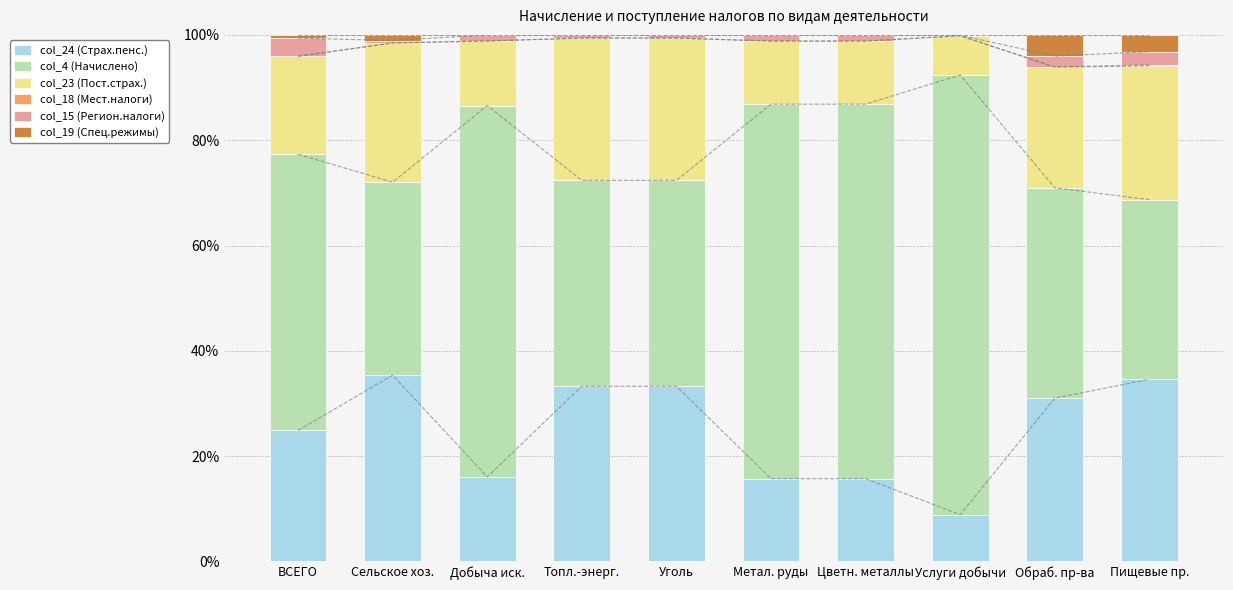

What is the sum of all col_4 (Начислено) values?

537.6